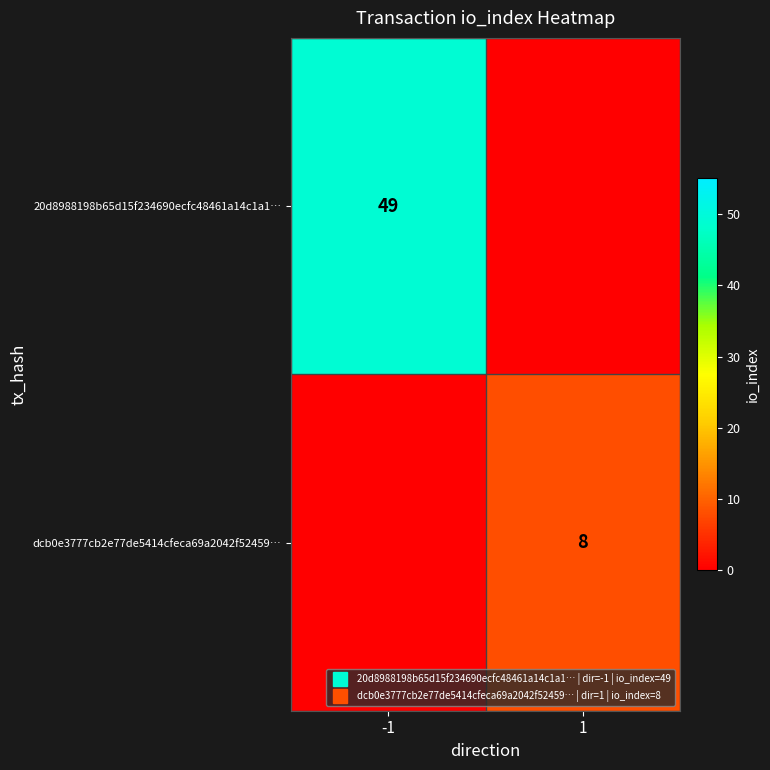

What is the difference between the 20d8988198b65d15f234690ecfc48461a14c1a1… values at 1 and -1?

49